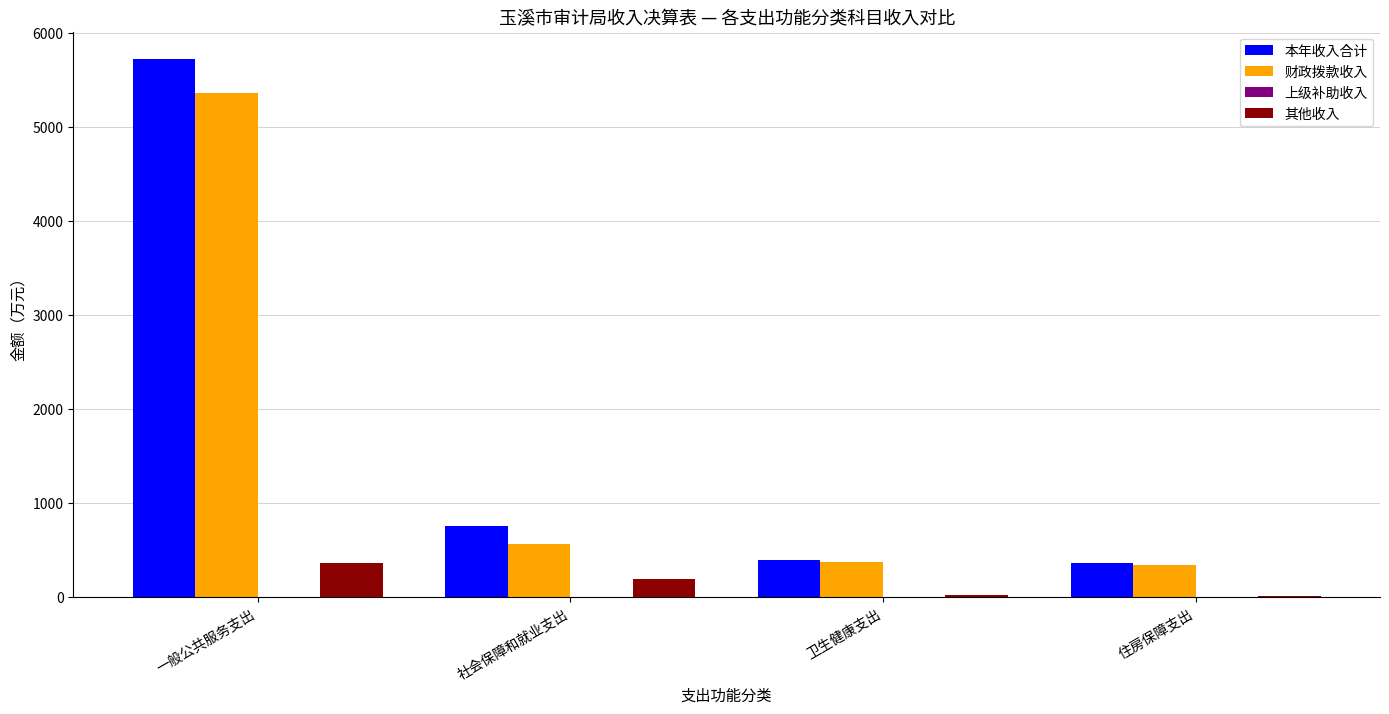

What is the spread (max minus min) of values at 卫生健康支出?

377.6